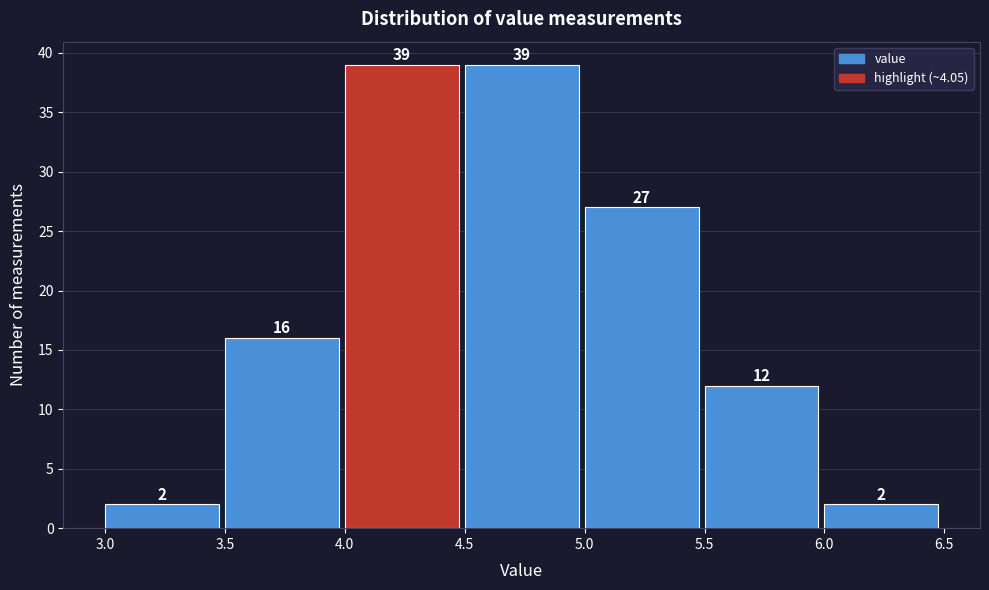

Reading left to right, transcribe this chart: for each bar, give the range it covers on the x-axis and its height.

3.0 to 3.5: 2
3.5 to 4.0: 16
4.0 to 4.5: 39
4.5 to 5.0: 39
5.0 to 5.5: 27
5.5 to 6.0: 12
6.0 to 6.5: 2